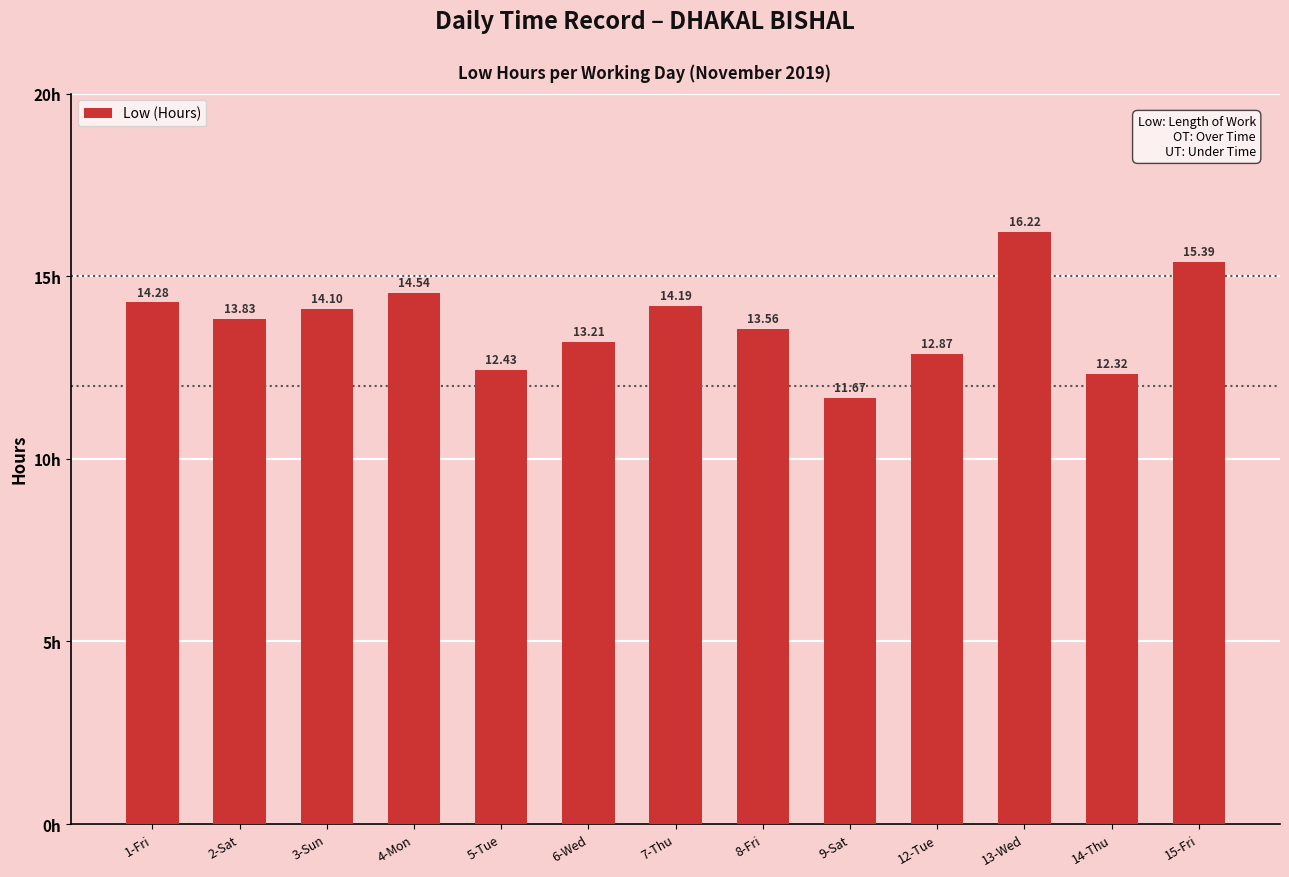

What is the maximum value shown in the chart?

16.2